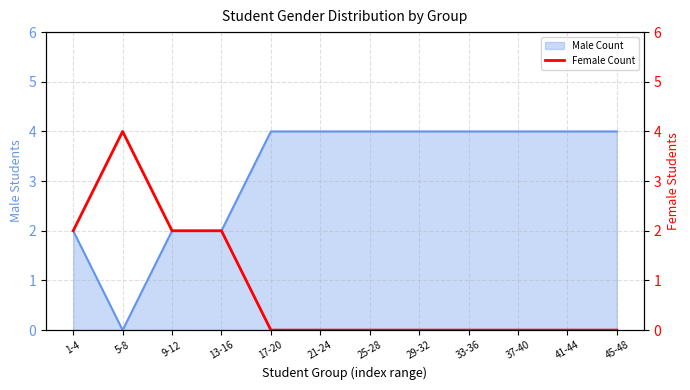

What is the label of the 4th point from the left?

13-16